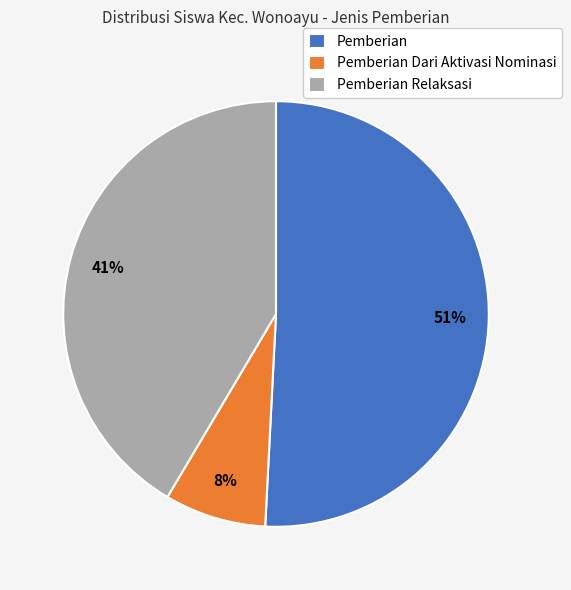

True or false: Pemberian accounts for 45% of the total.

False